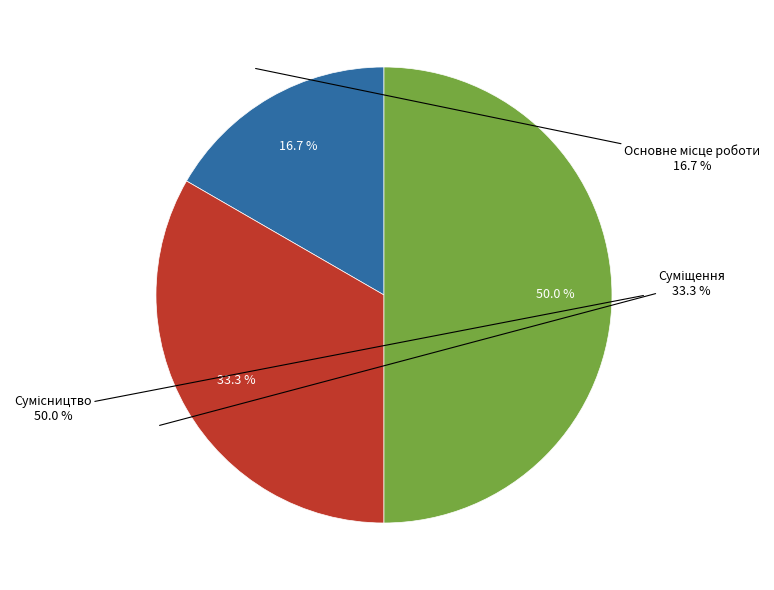

Count the number of slices in the pie.

3